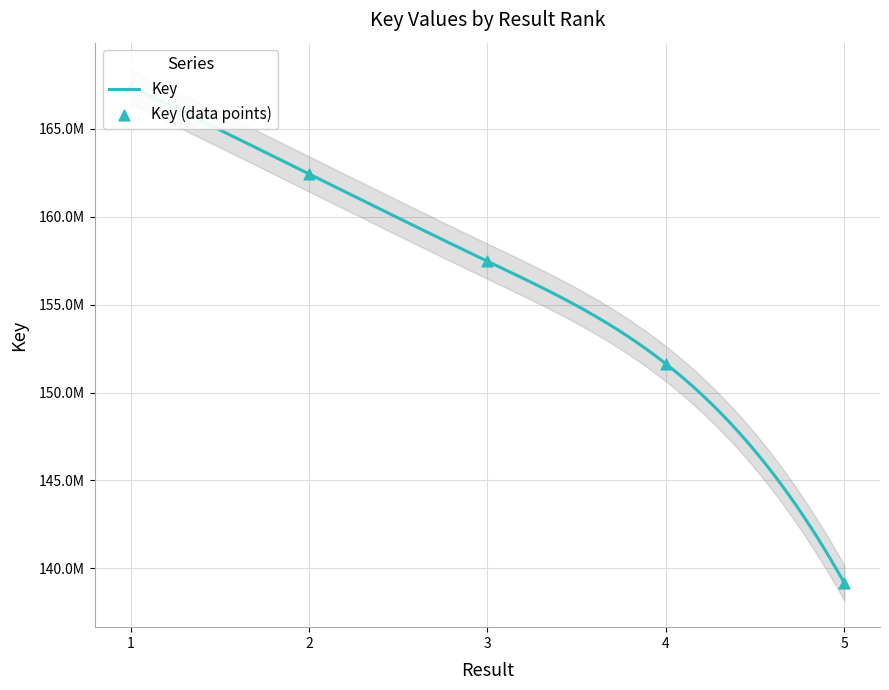

What is the change in value from 3 to 5?

-18288481